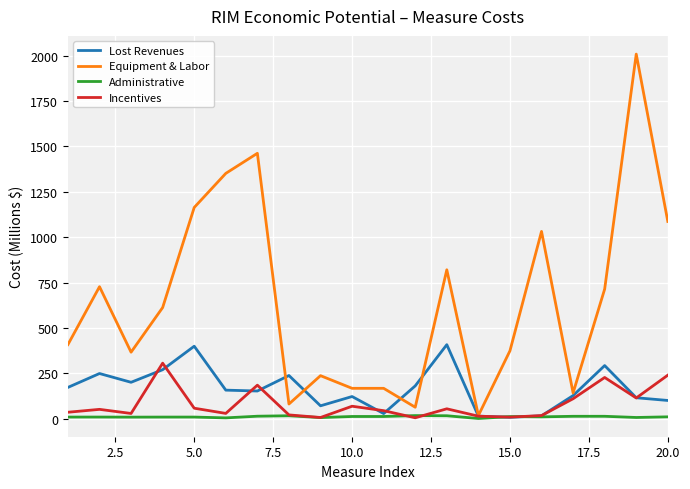

List the series in order of their peak value, lowest first.

Administrative, Incentives, Lost Revenues, Equipment & Labor